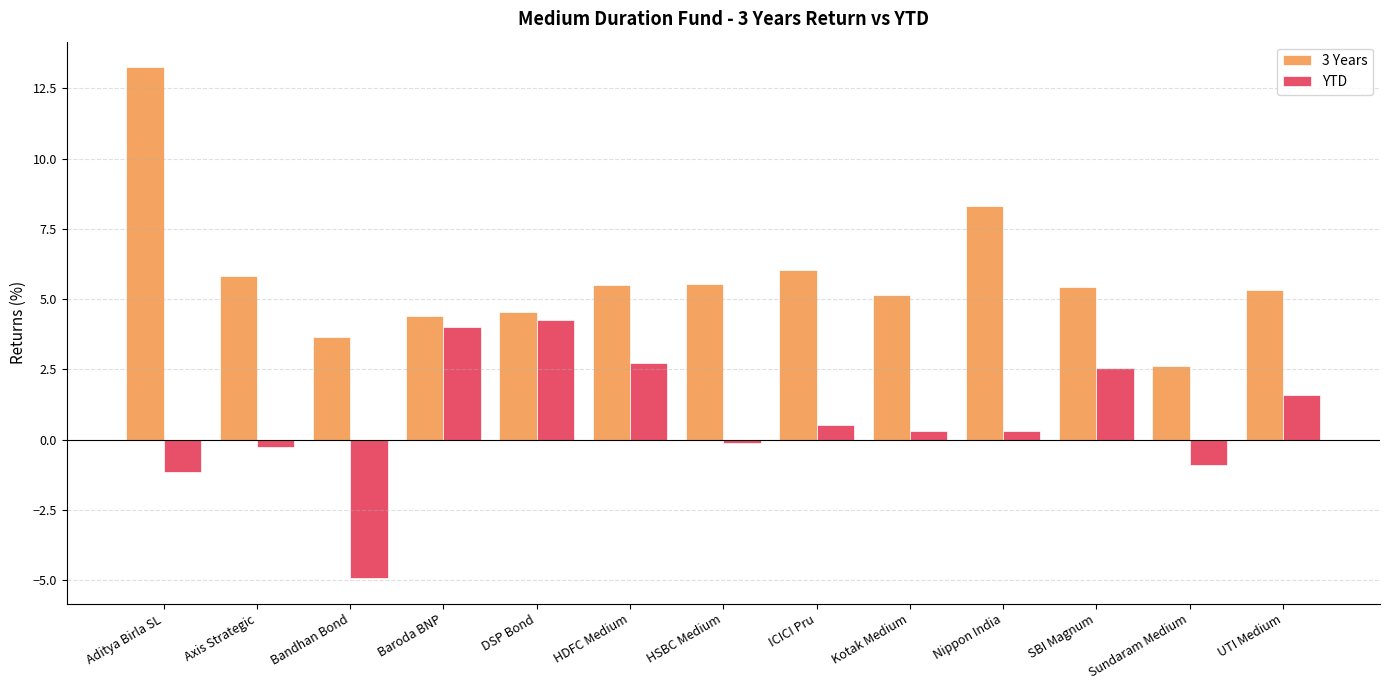

What is the difference between the maximum and minimum values in the YTD series?

9.2